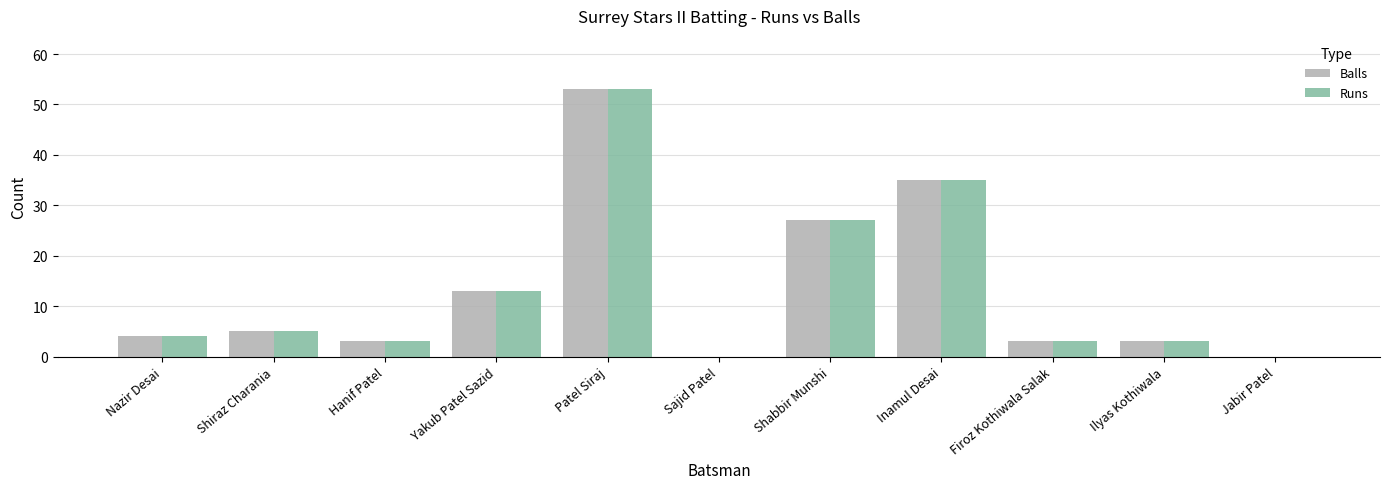

At which label does Balls reach its peak?

Patel Siraj